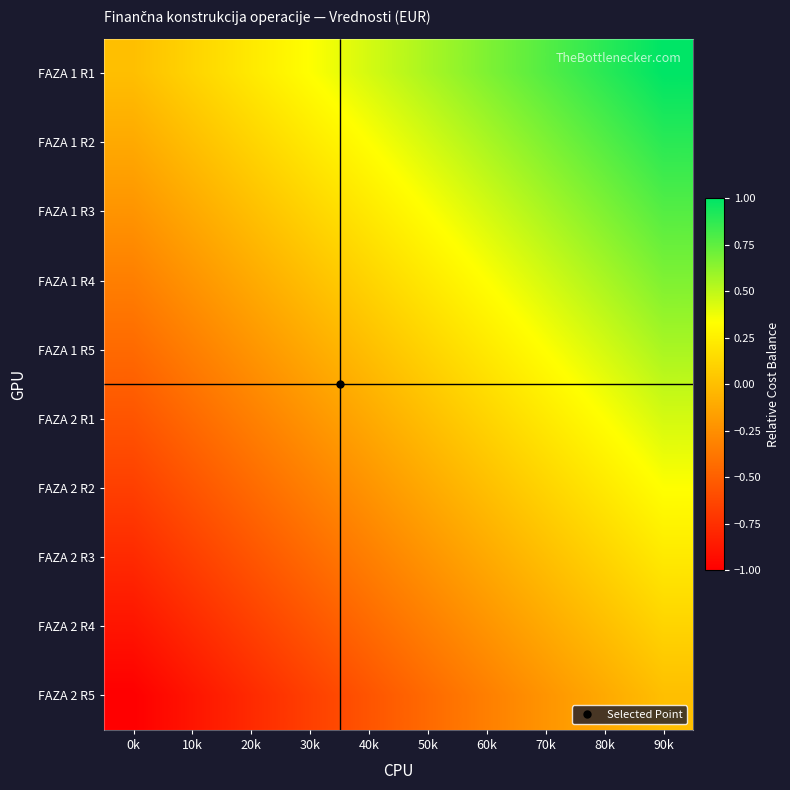

Which label corresponds to the smallest value in the chart?

0k